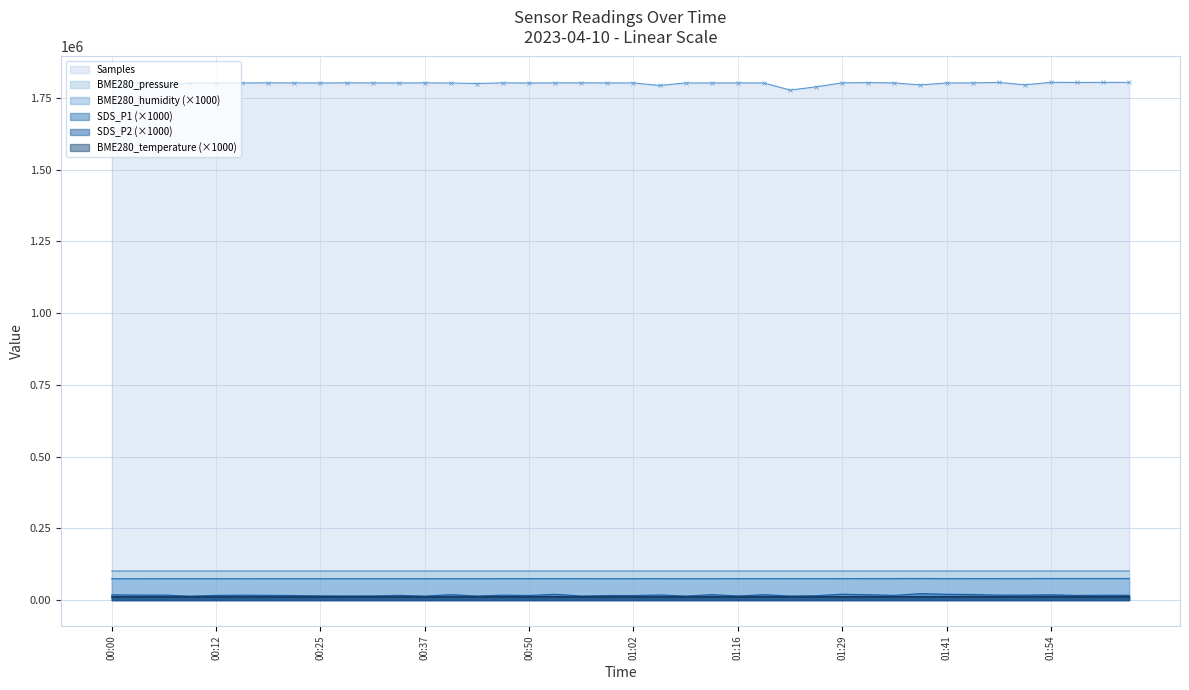

What are all the series names shown in the legend?

Samples, BME280_pressure, BME280_humidity (×1000), SDS_P1 (×1000), SDS_P2 (×1000), BME280_temperature (×1000)